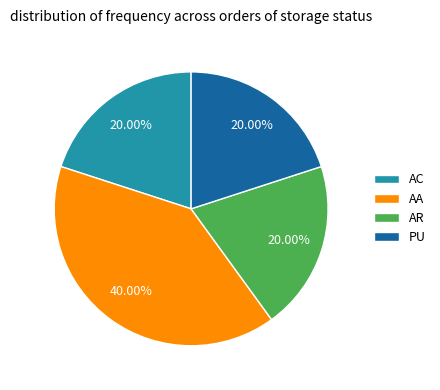

Approximately how many times larger is the value at AA compared to AR?

2.0